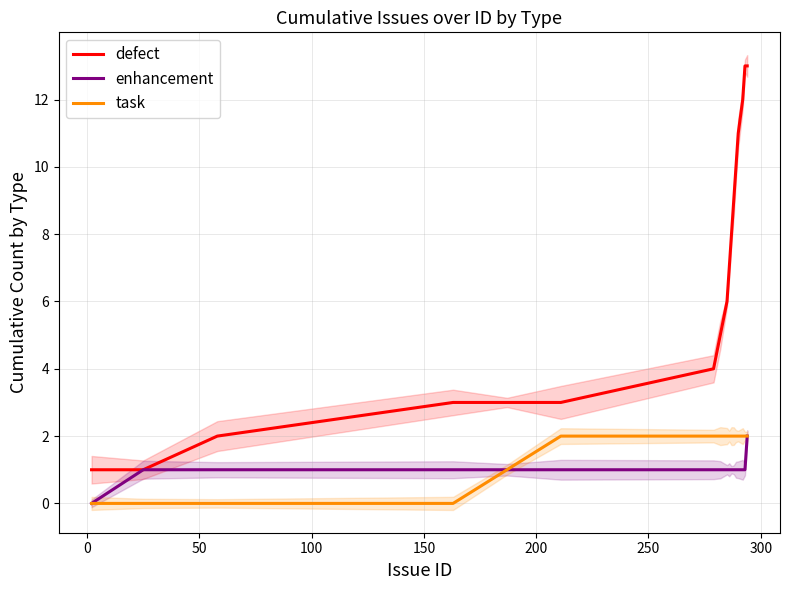

True or false: enhancement has more than 1 points higher than both neighbors.

False